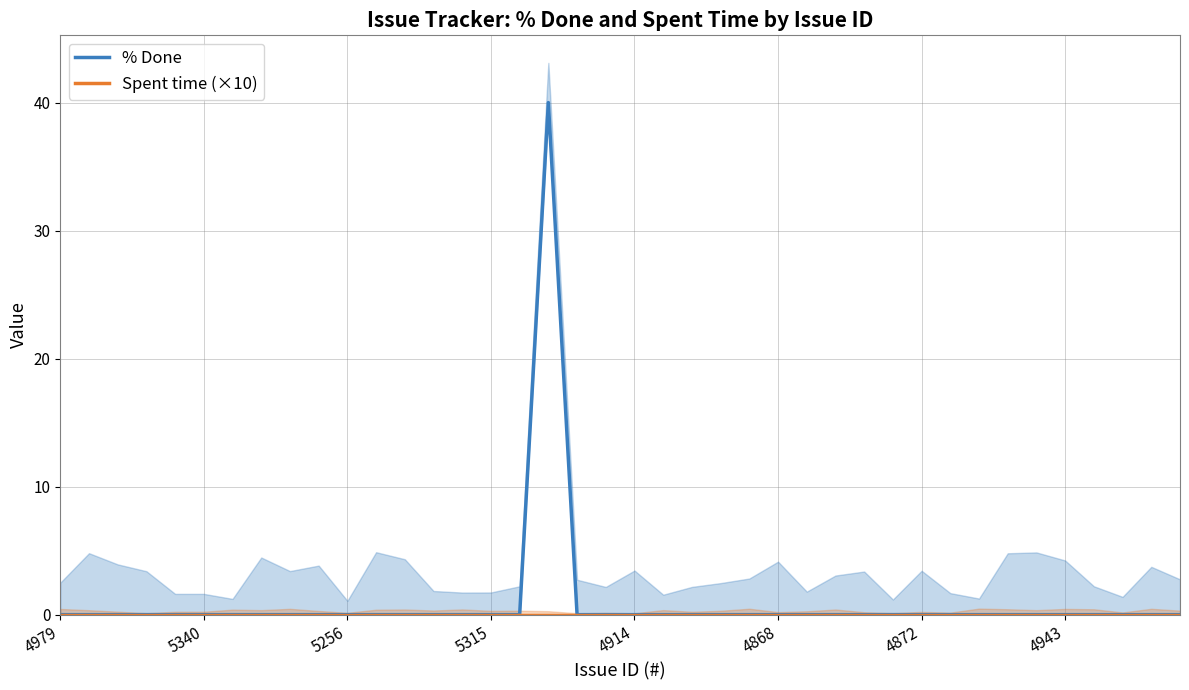

Which series has the largest total across all categories?

% Done